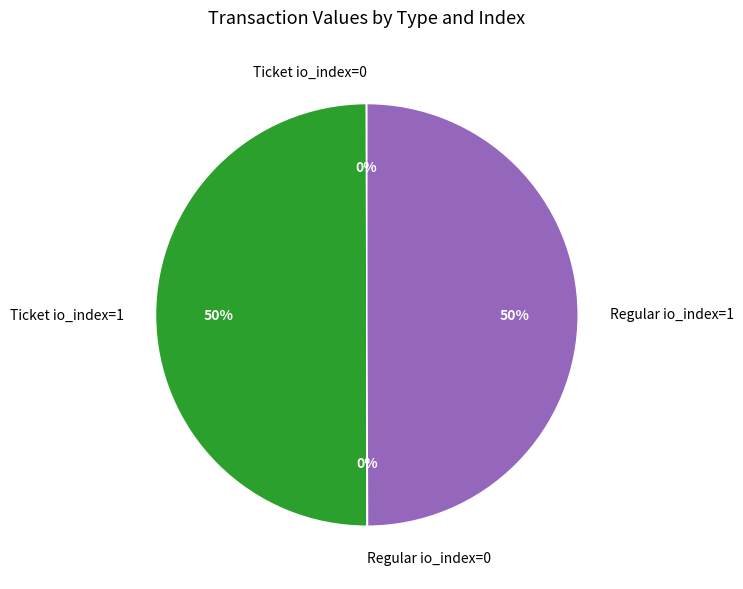

To the nearest percent, what is the combined percentage of Ticket io_index=1 and Regular io_index=1?

100%